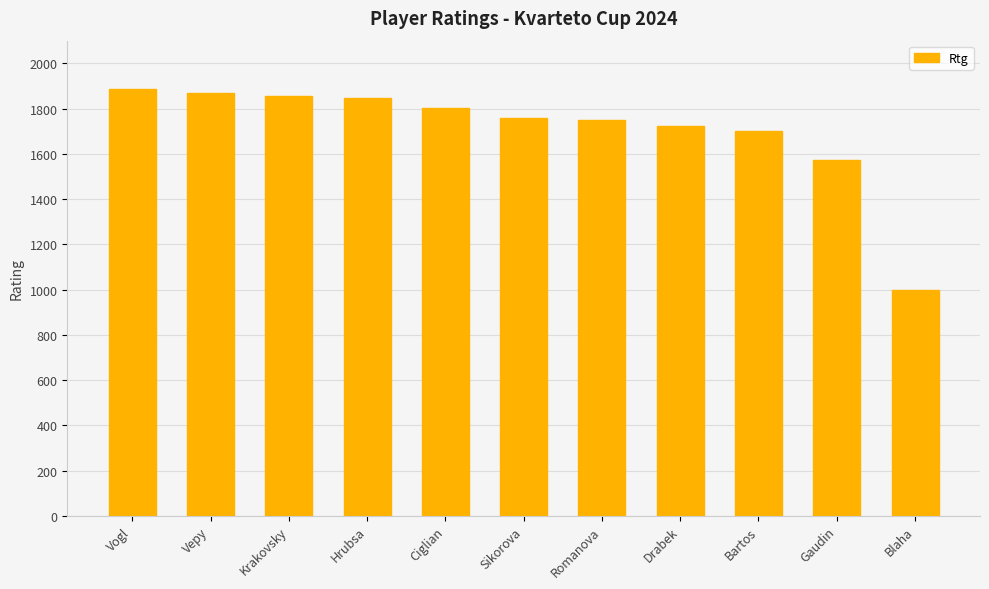

What is the change in value from Ciglian to Sikorova?

-42